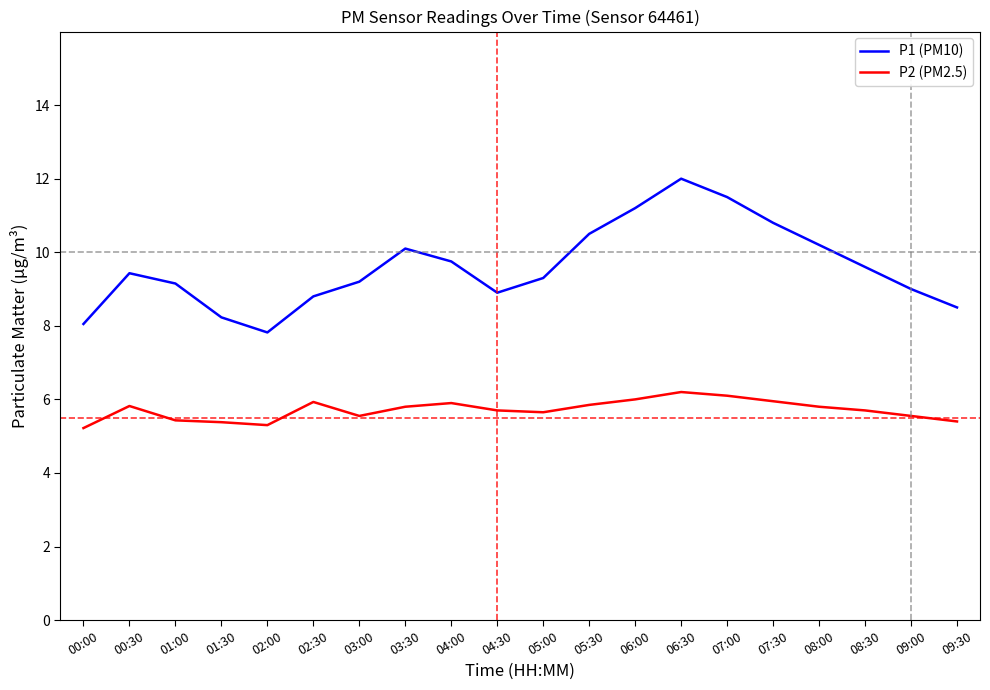

Which series has the largest range (max minus min)?

P1 (PM10)